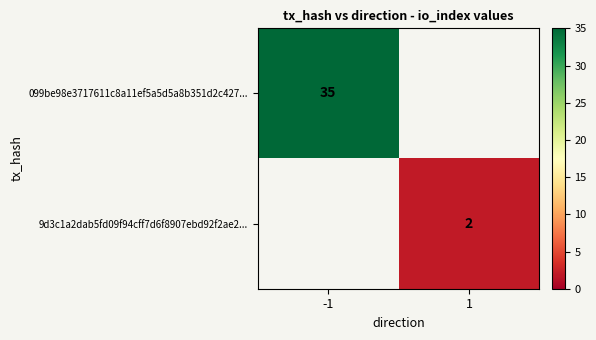

What is the minimum value shown in the chart?

2.0